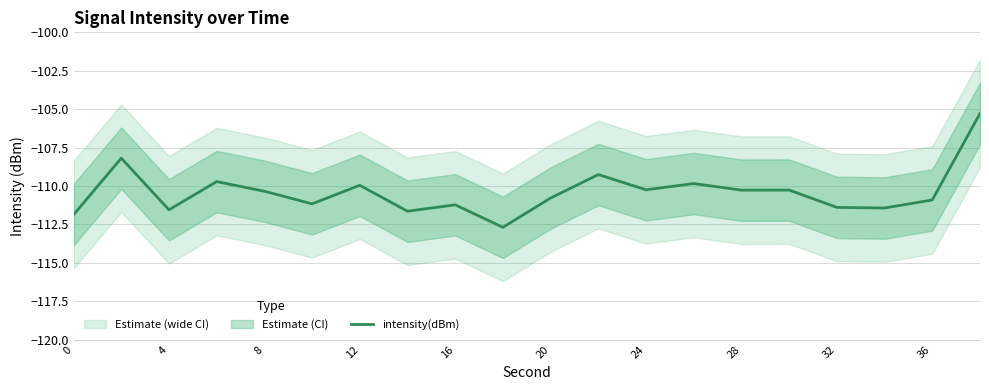

The value of intensity(dBm) at 36 is -65.0. True or false?

False